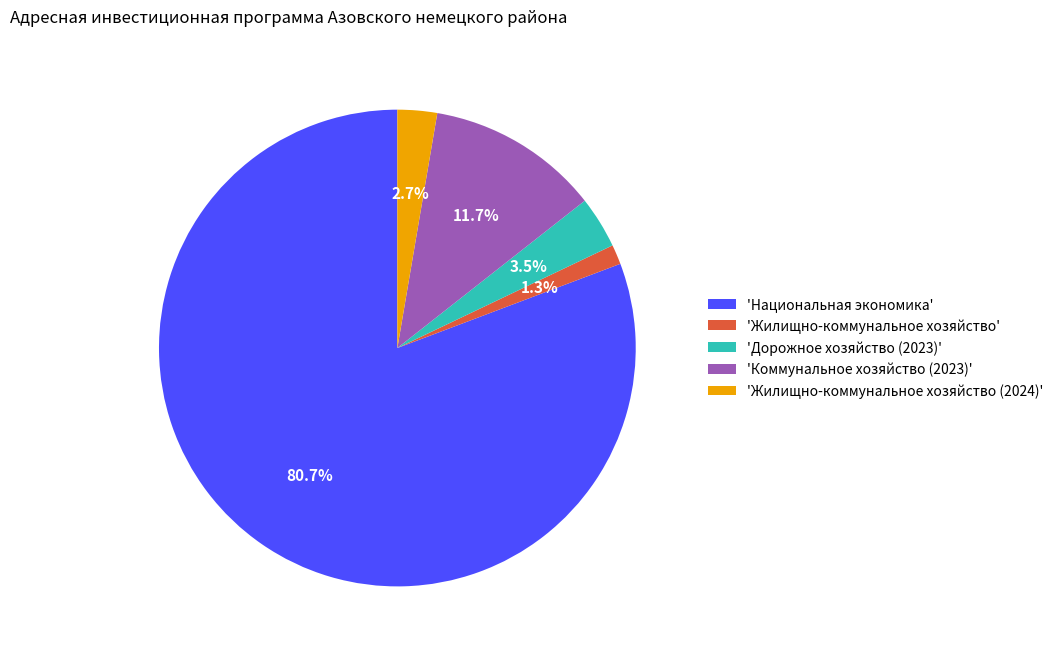

Count the number of slices in the pie.

5